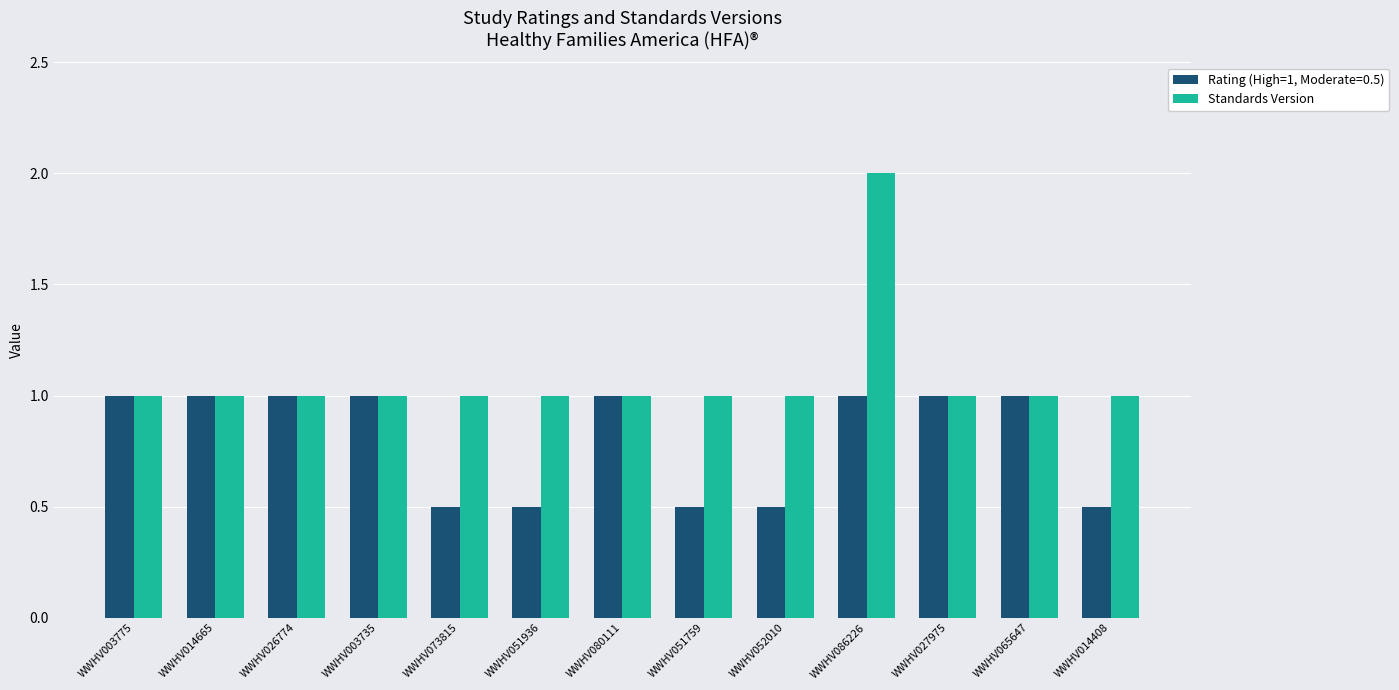

Between WWHV003775 and WWHV051936, which series saw the biggest shift?

Rating (High=1, Moderate=0.5)